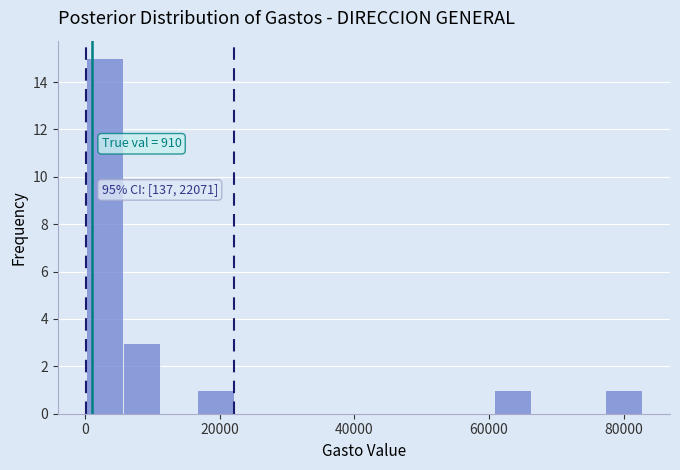

Read against the x-axis, roughly where is the centre of the tallest bar?

2000